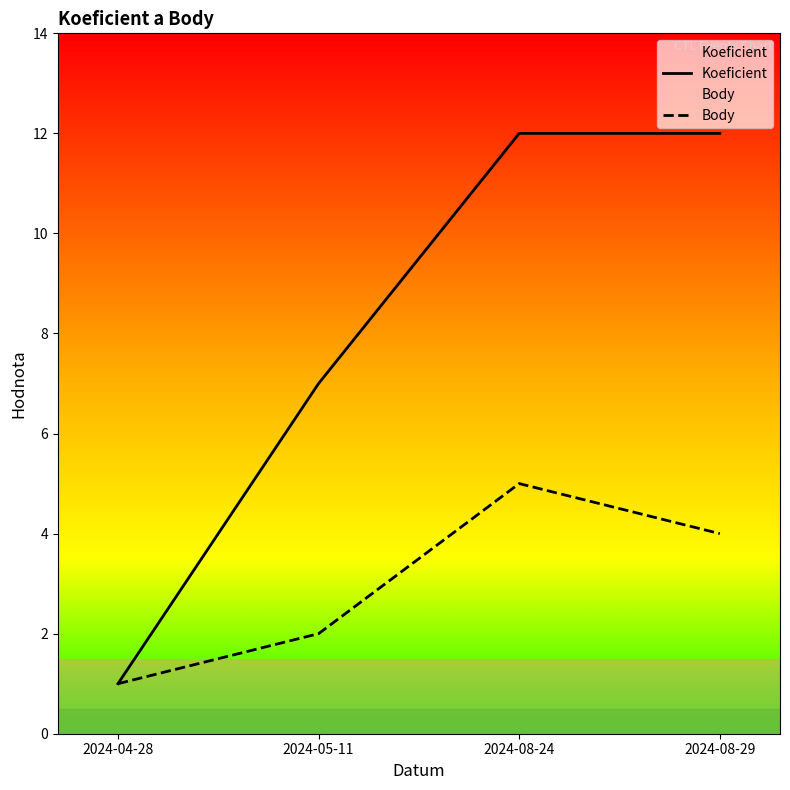

What is the minimum value for Body?

1